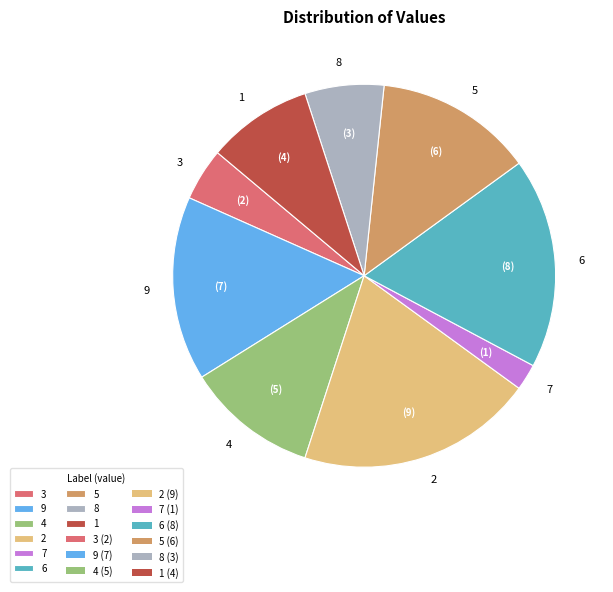

How many segments does this pie chart have?

9